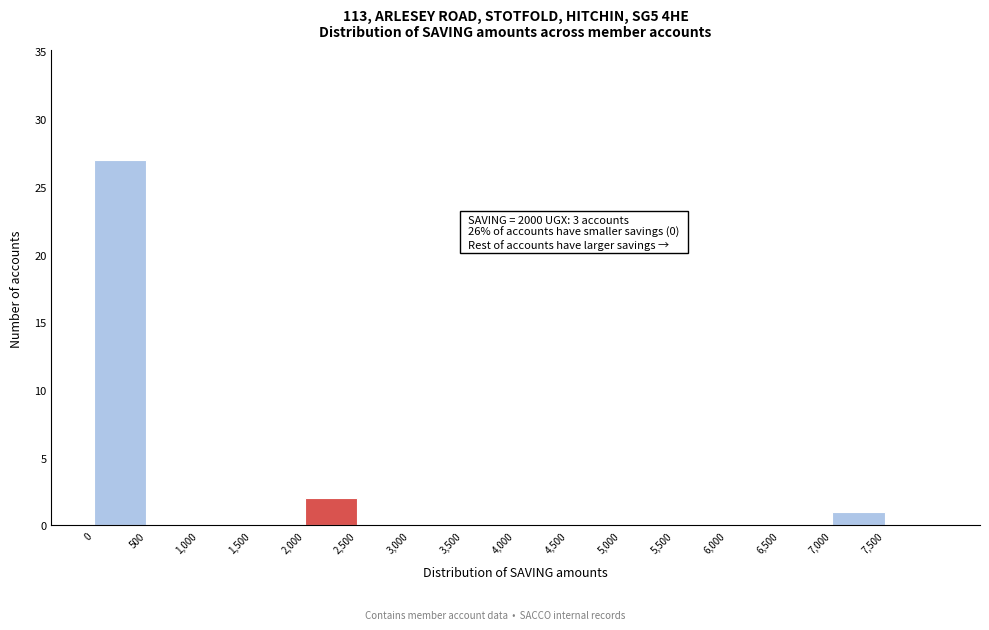

Which range on the x-axis has the tallest bar?

0 to 500